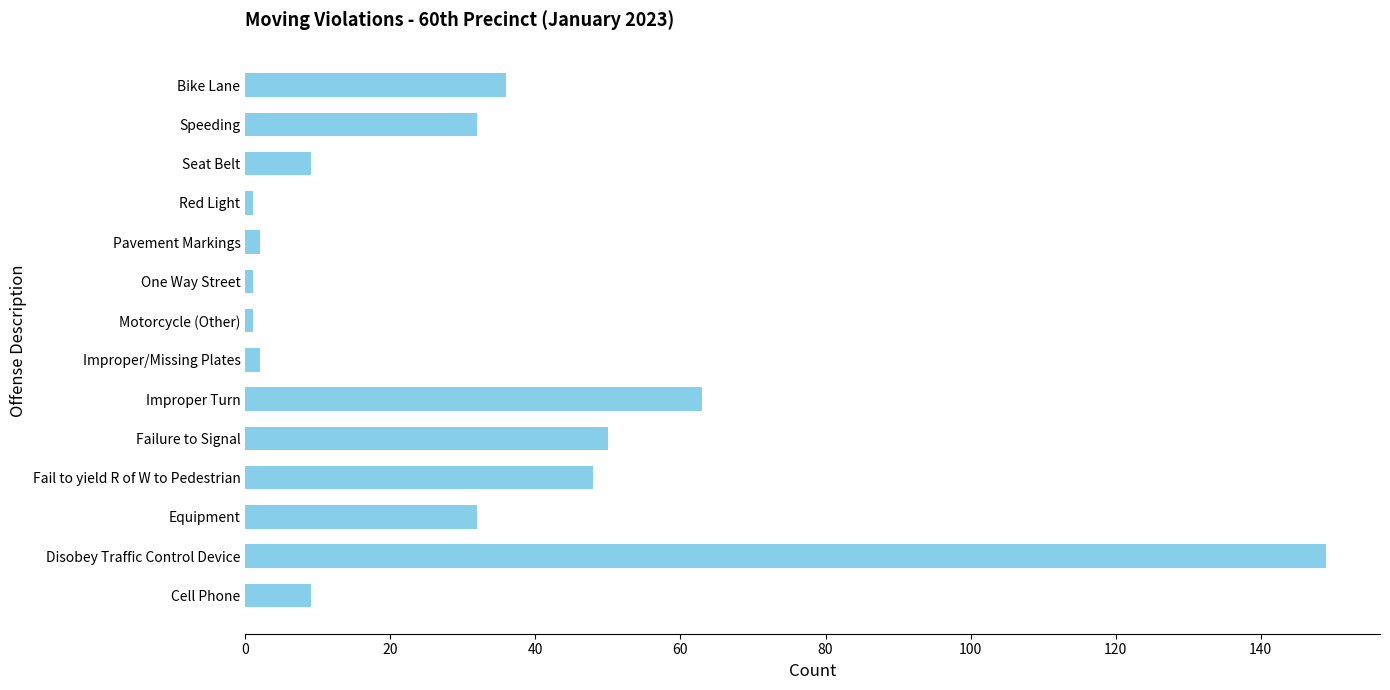

Which has a higher value, Red Light or Seat Belt?

Seat Belt